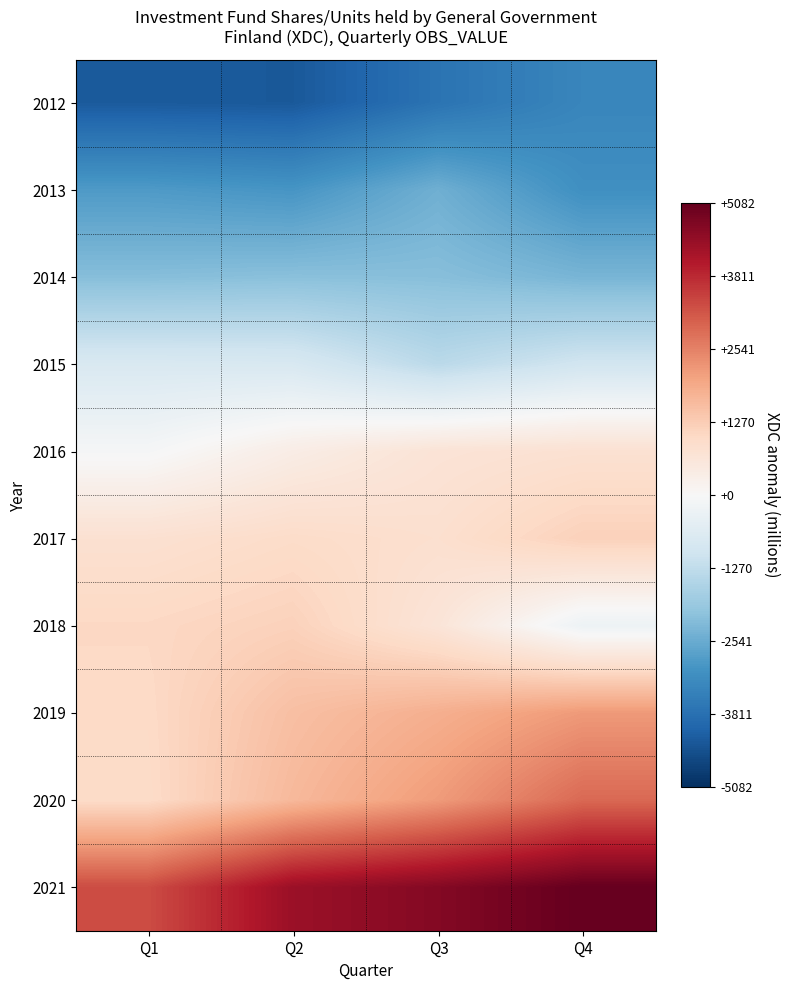

What is the spread (max minus min) of values at Q2?

8655.0